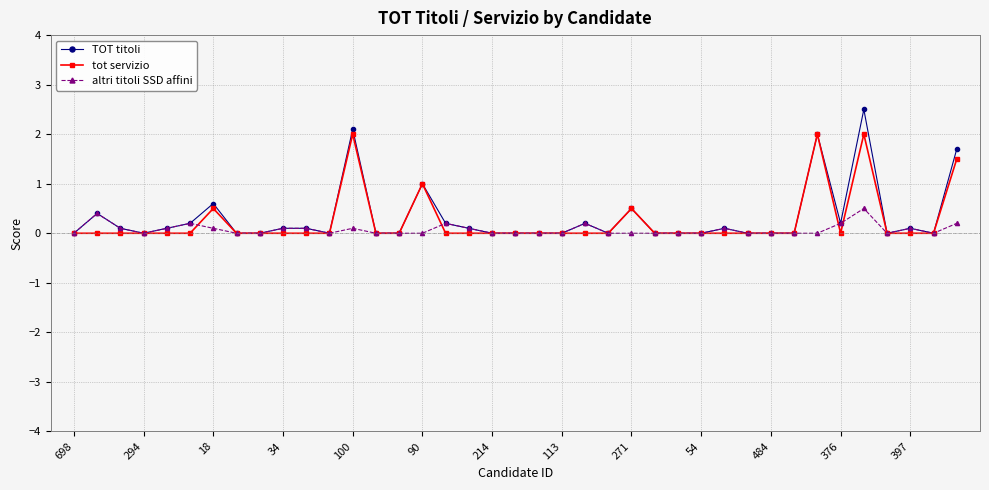

What is the highest value of the TOT titoli series?

2.5